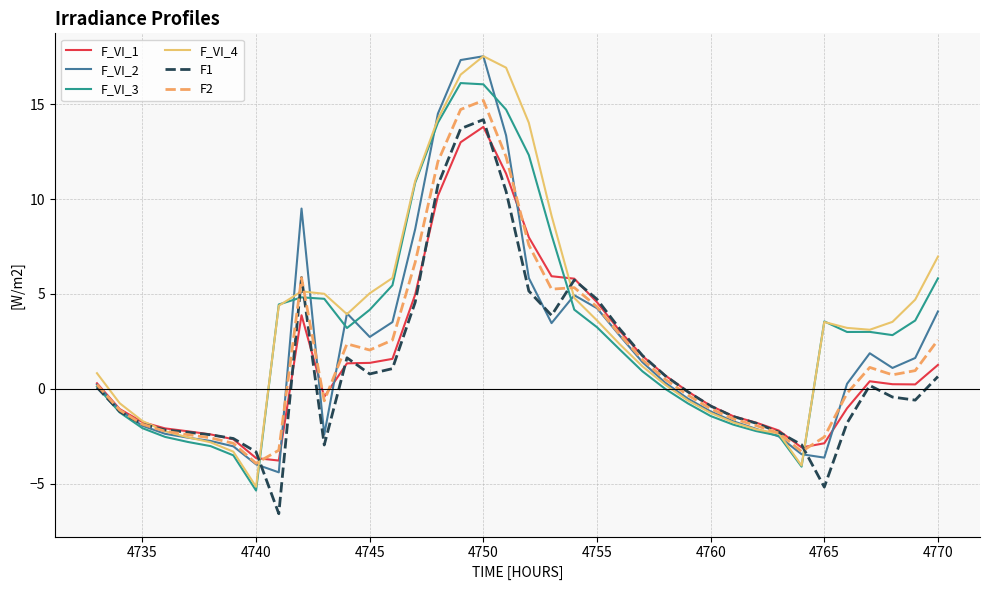

What is the maximum value shown in the chart?

17.5